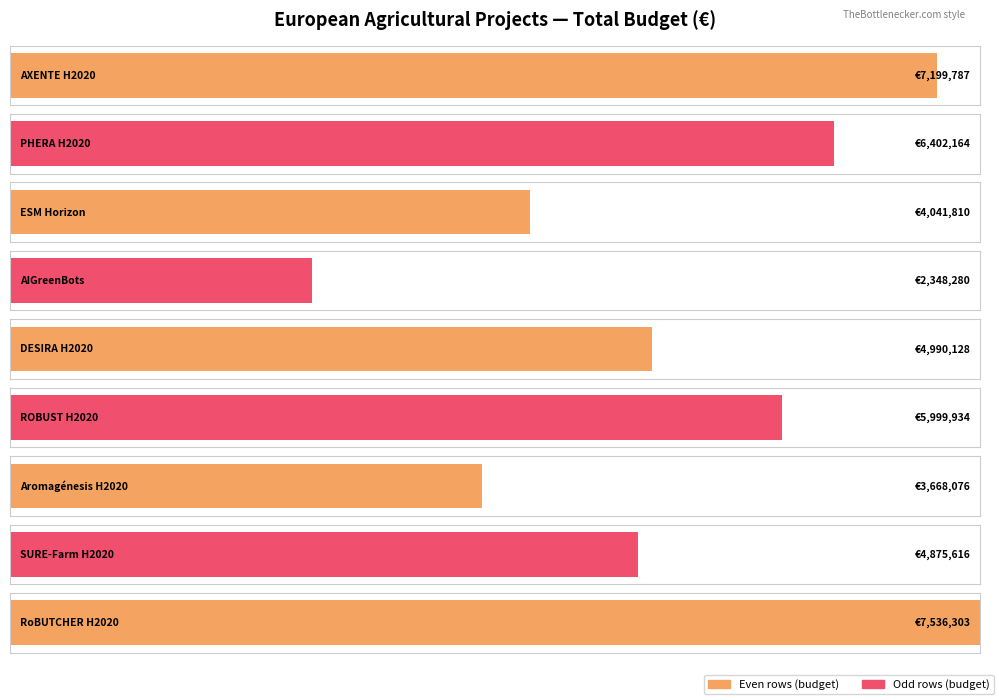

What is the label of the 4th bar from the right?

ROBUST H2020